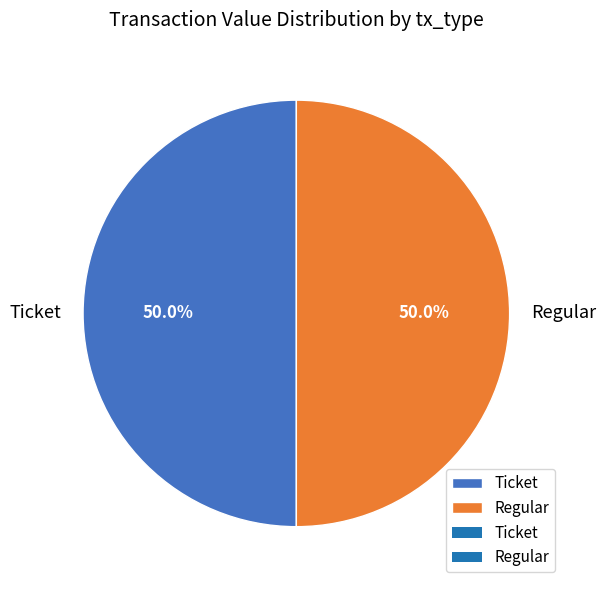

Approximately how many times larger is the value at Regular compared to Ticket?

1.0